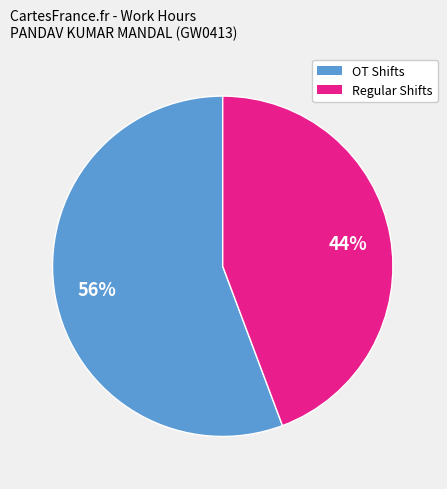

To the nearest percent, what is the average slice percentage?

50%